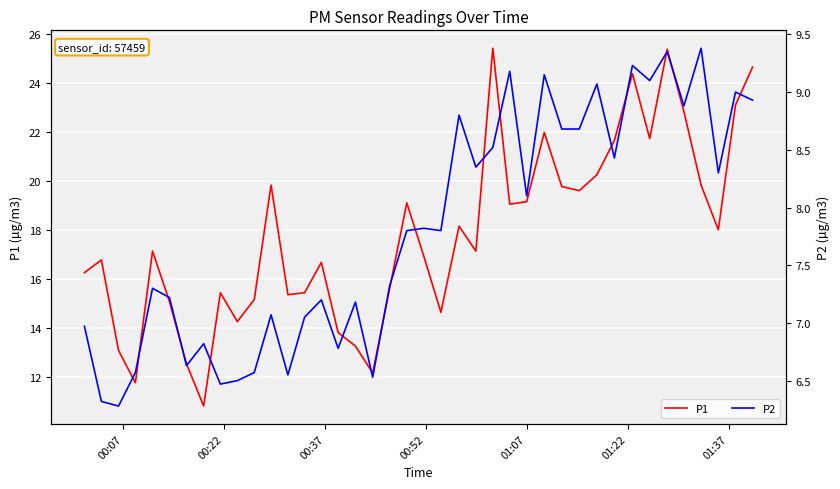

What is the sum of all P1 values?

713.0